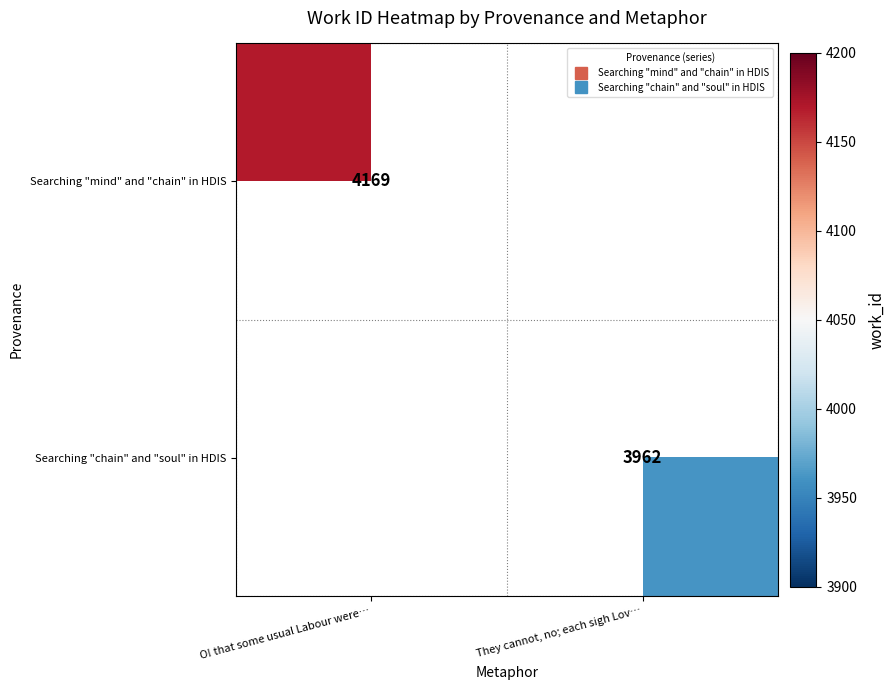

What is the lowest value of the Searching "mind" and "chain" in HDIS series?

4169.0